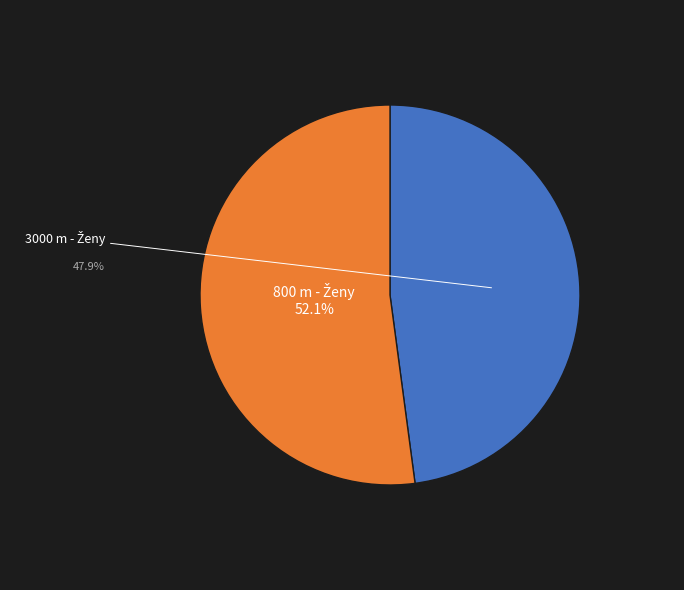

Is there any slice that represents more than half of the pie?

Yes